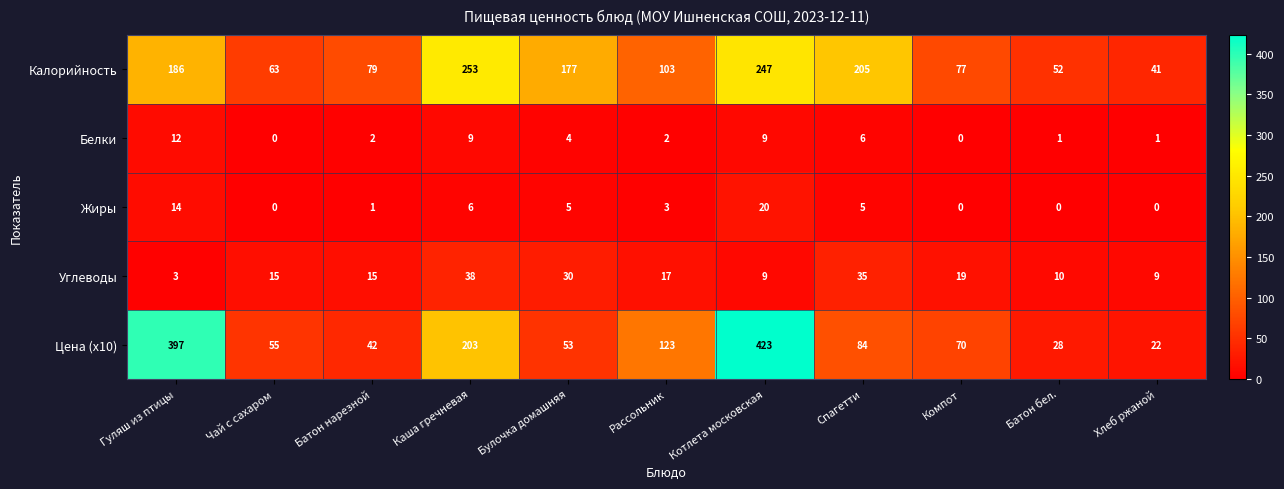

How many categories are shown in the chart?

11